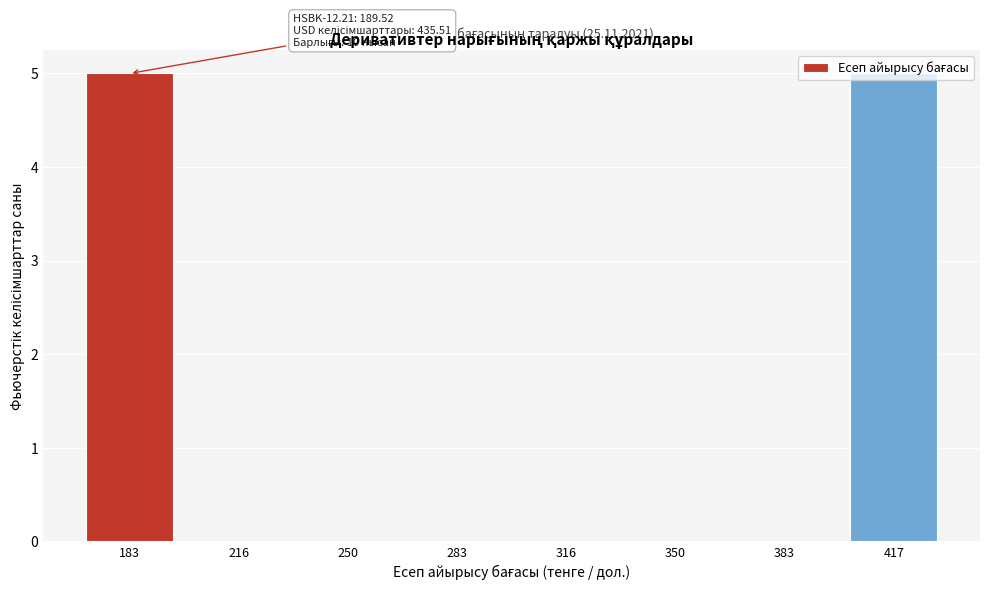

What is the sum of all values?

10